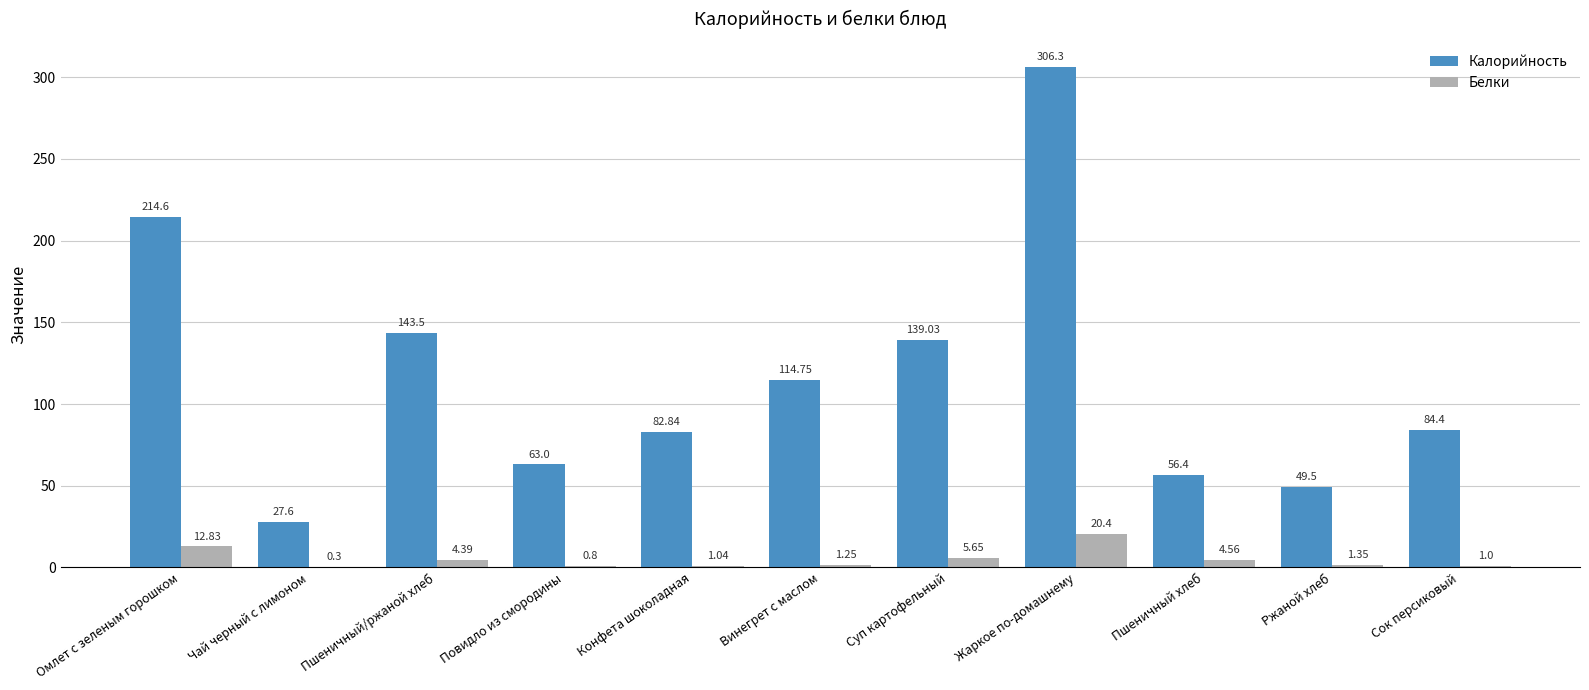

What is the difference between the Калорийность values at Омлет с зеленым горошком and Суп картофельный?

75.6